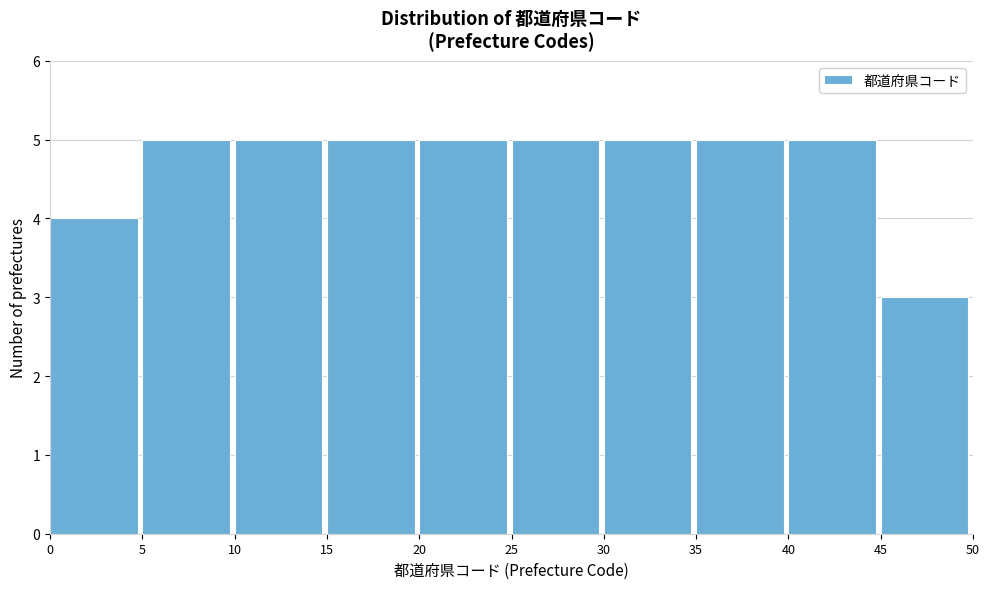

Reading left to right, transcribe this chart: for each bar, give the range it covers on the x-axis and its height. The values are not printed on the chart, so give them approximately, as read against the axis.

0 to 5: 4
5 to 10: 5
10 to 15: 5
15 to 20: 5
20 to 25: 5
25 to 30: 5
30 to 35: 5
35 to 40: 5
40 to 45: 5
45 to 50: 3